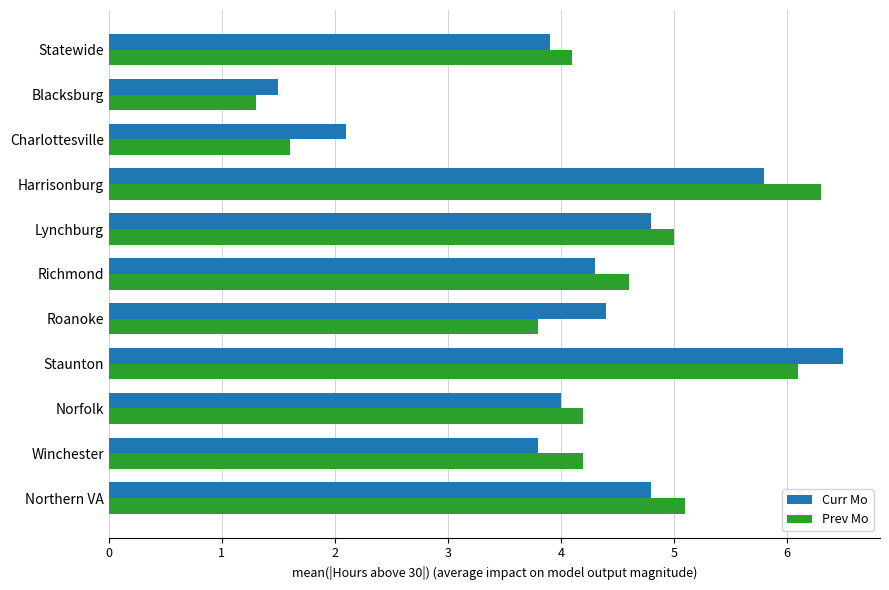

Count the number of data series in this chart.

2